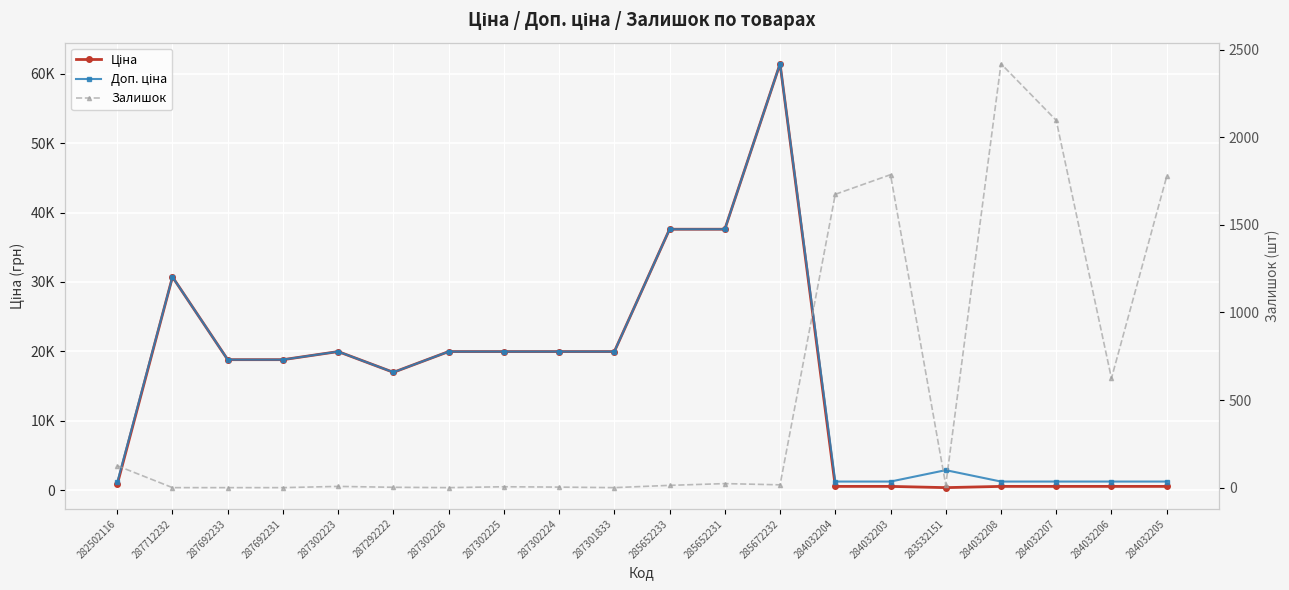

What position from the right is 287302226?

14